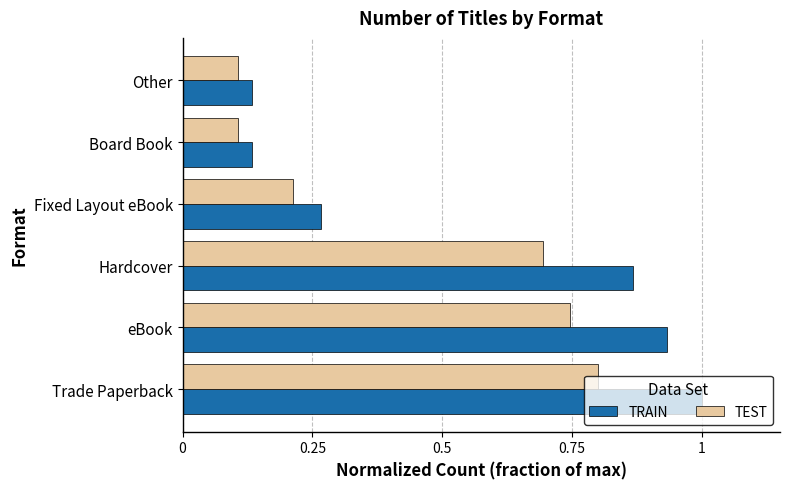

What is the sum of all TEST values?

2.7